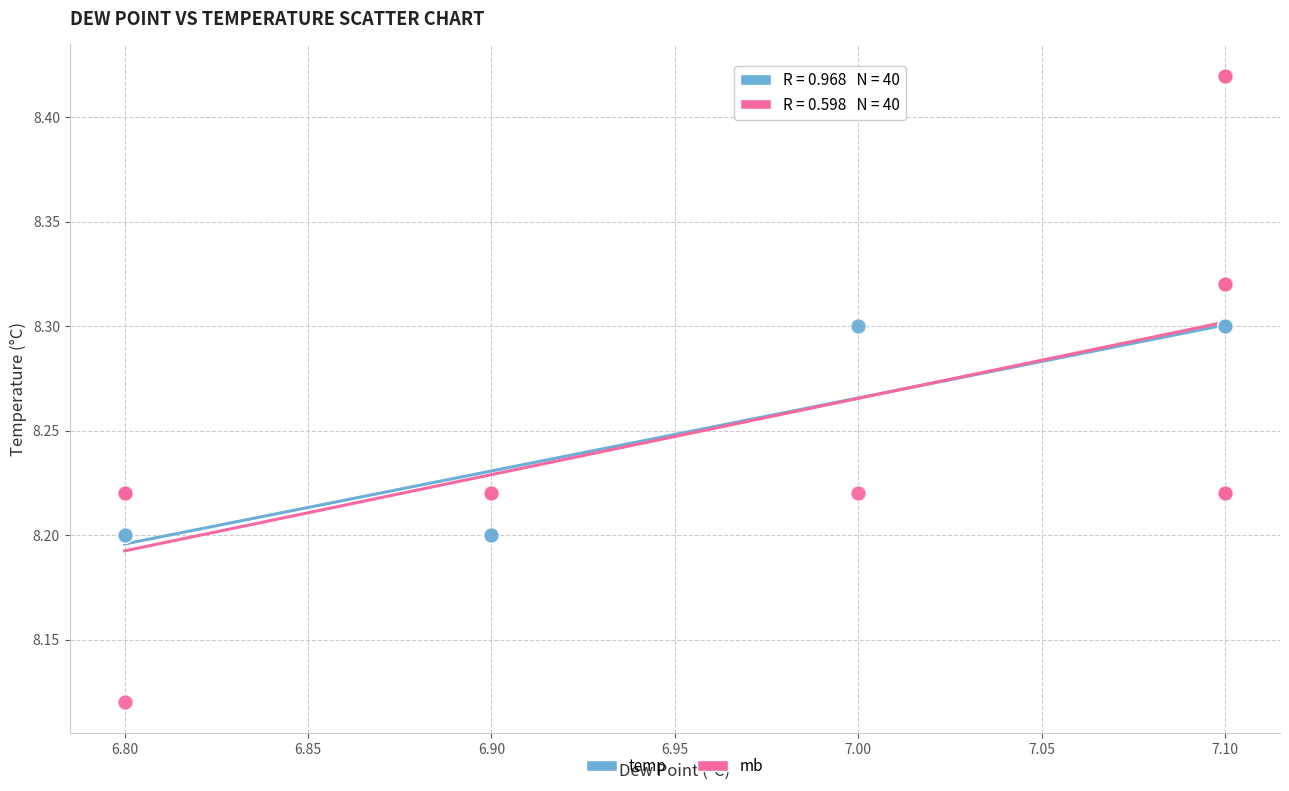

Which series contains the lowest Y value?

mb